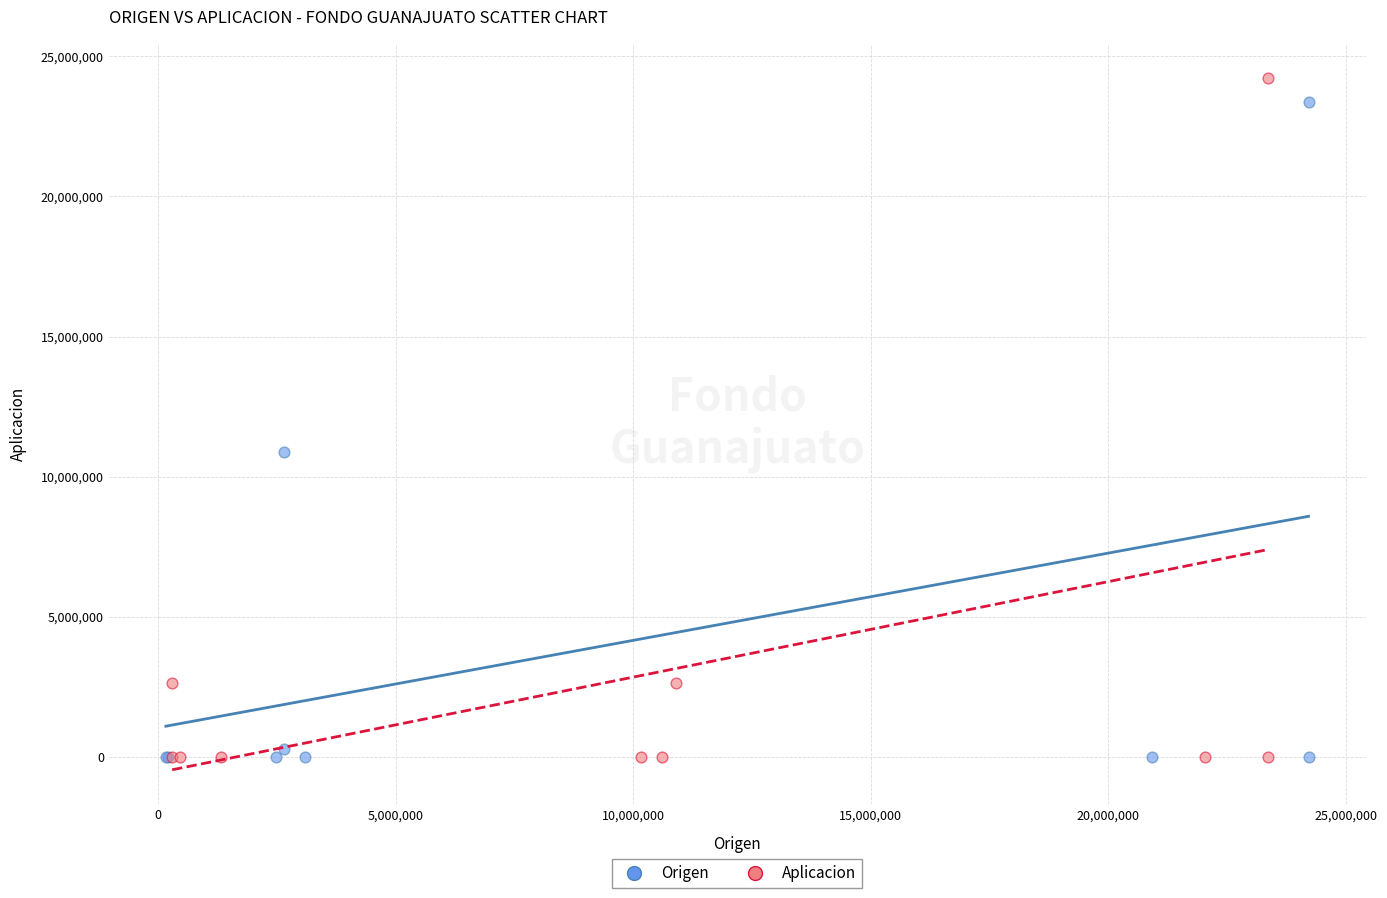

Which series contains the highest Y value?

Aplicacion